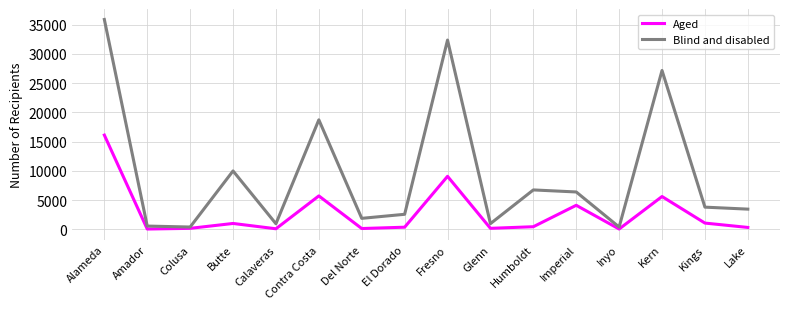

At which category does Aged reach its first local peak?

Butte